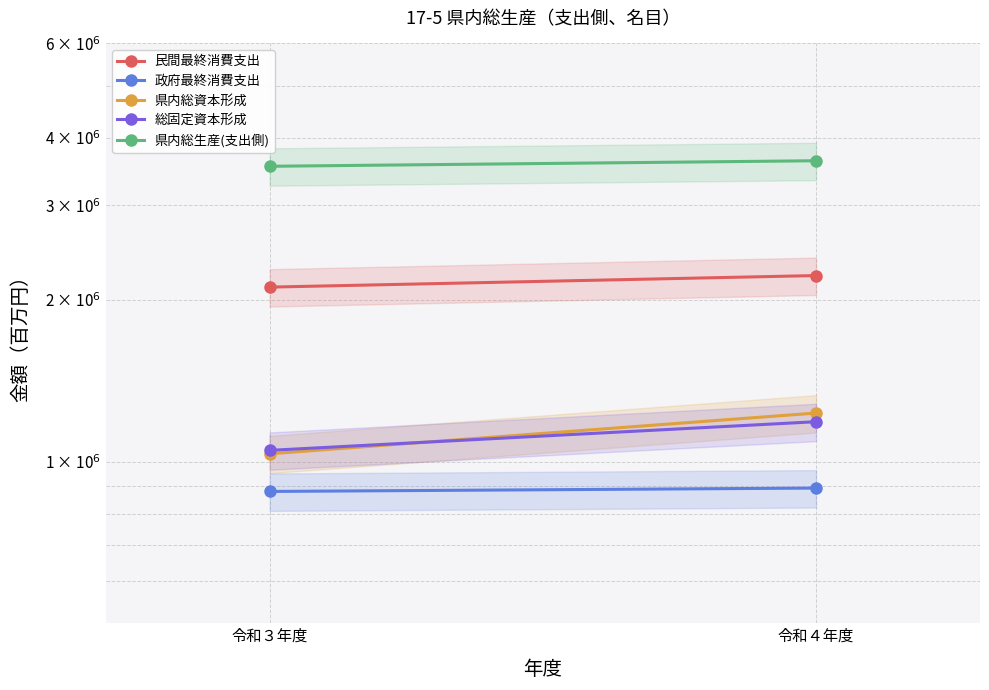

Count the 総固定資本形成 values in the range 1048952 to 1185989.

2